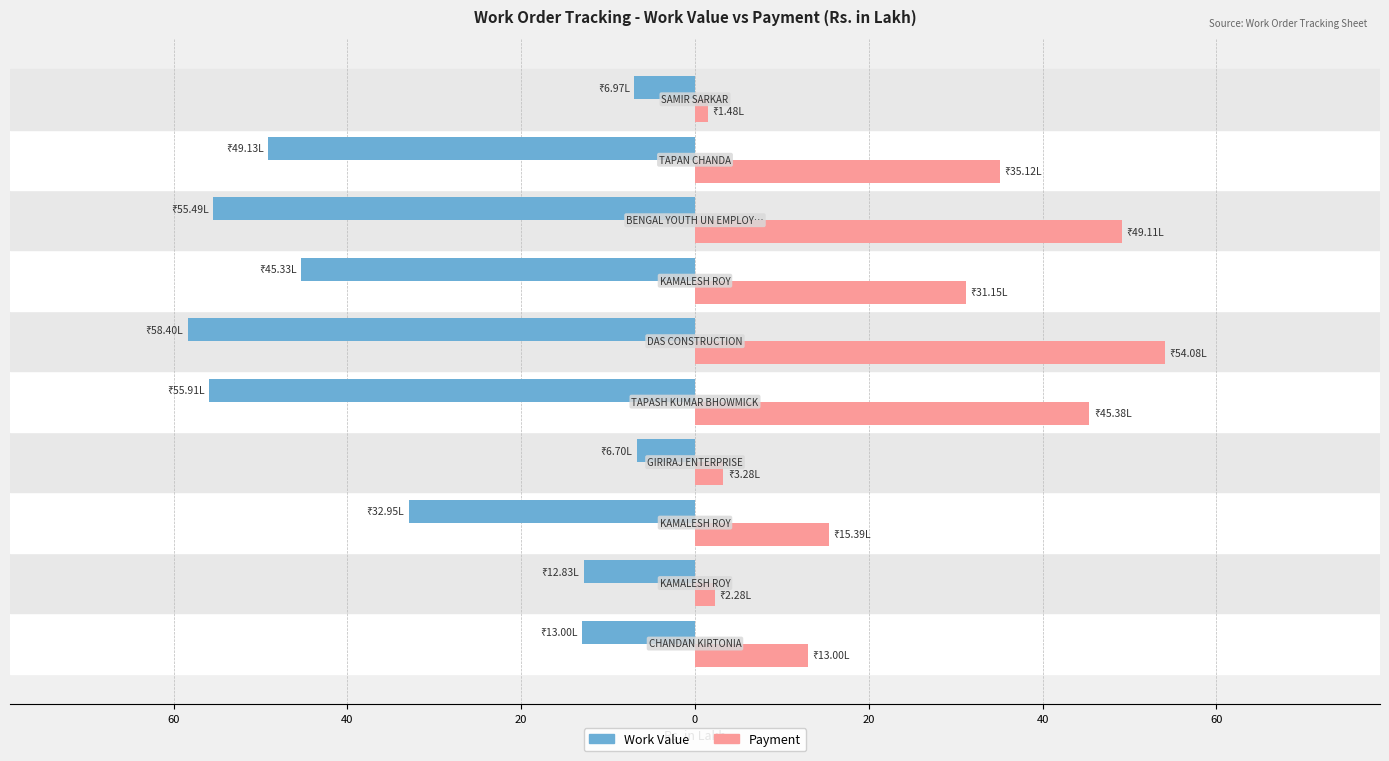

What are all the series names shown in the legend?

Work Value, Payment